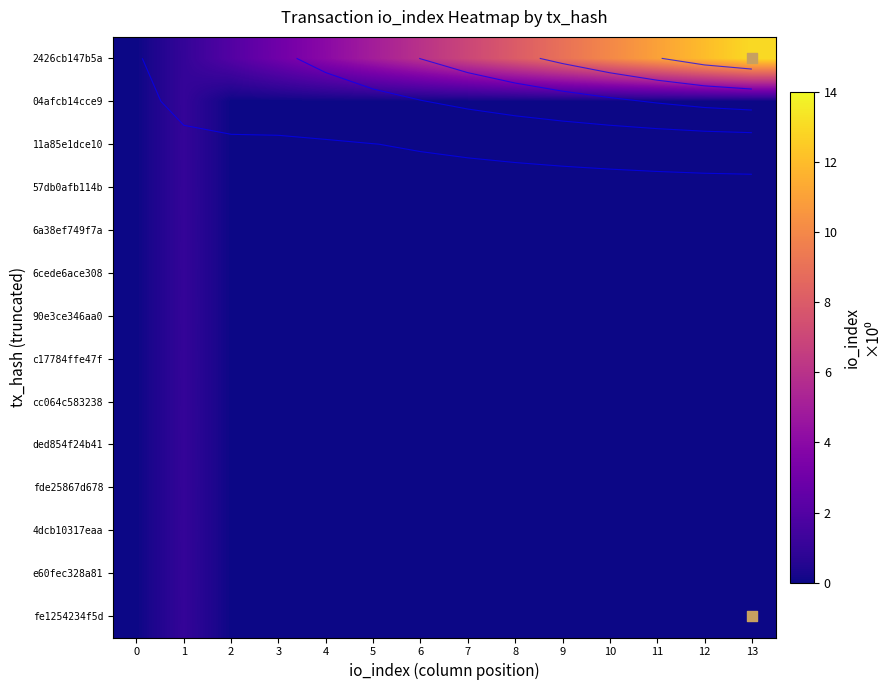

Rank the series at 5 from lowest to highest value.

row_1, row_2, row_3, row_4, row_5, row_6, row_7, row_8, row_9, row_10, row_11, row_12, row_13, row_0